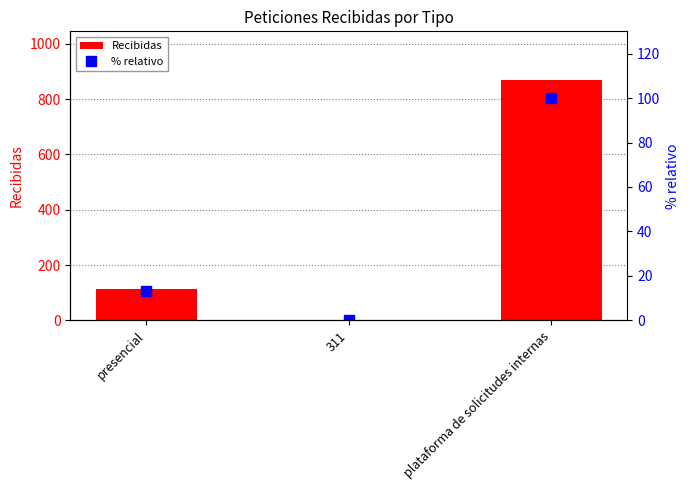

What is the label of the 2nd bar from the right?

311